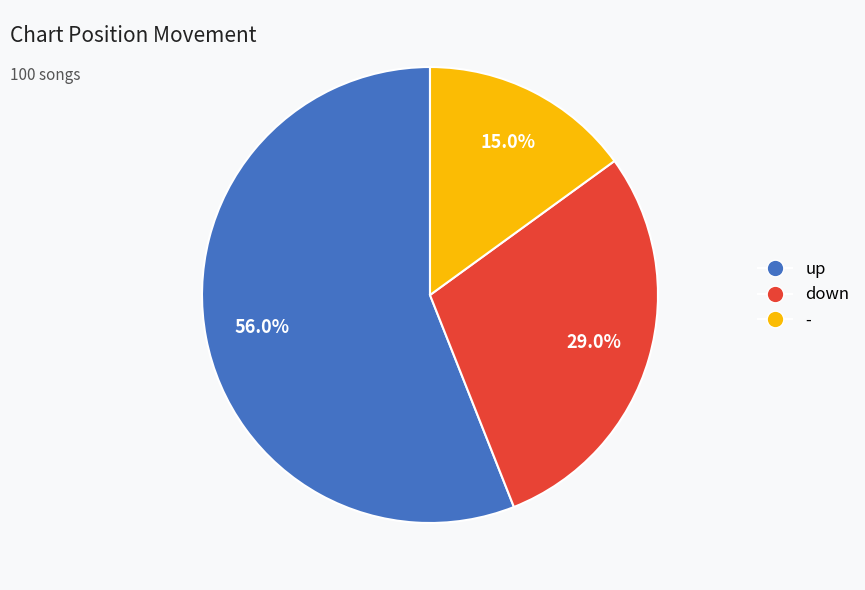

Which category has the smallest portion of the pie?

-